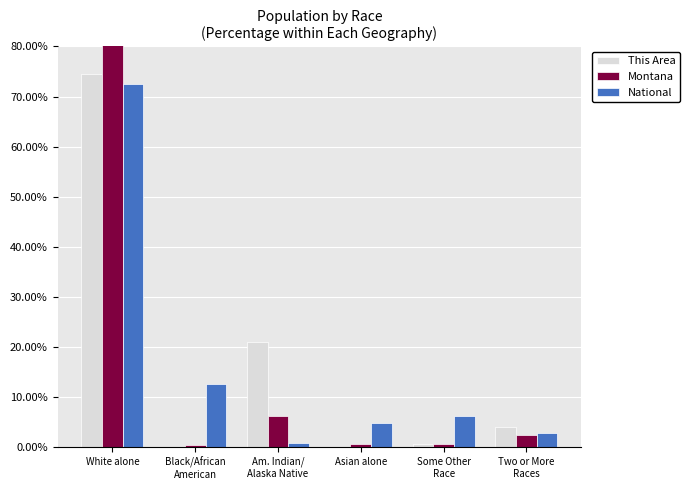

Are the bars grouped side by side (vs. stacked)?

Yes